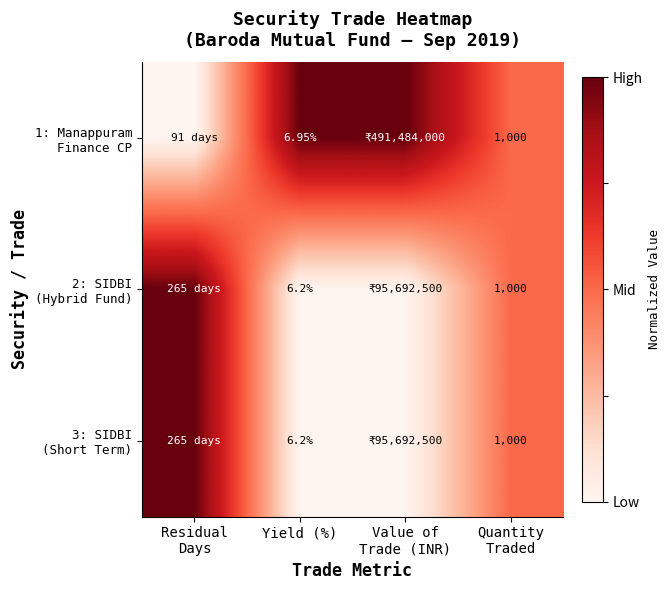

List the series in order of their peak value, lowest first.

1: Manappuram Finance CP, 2: SIDBI (Hybrid Fund), 3: SIDBI (Short Term)